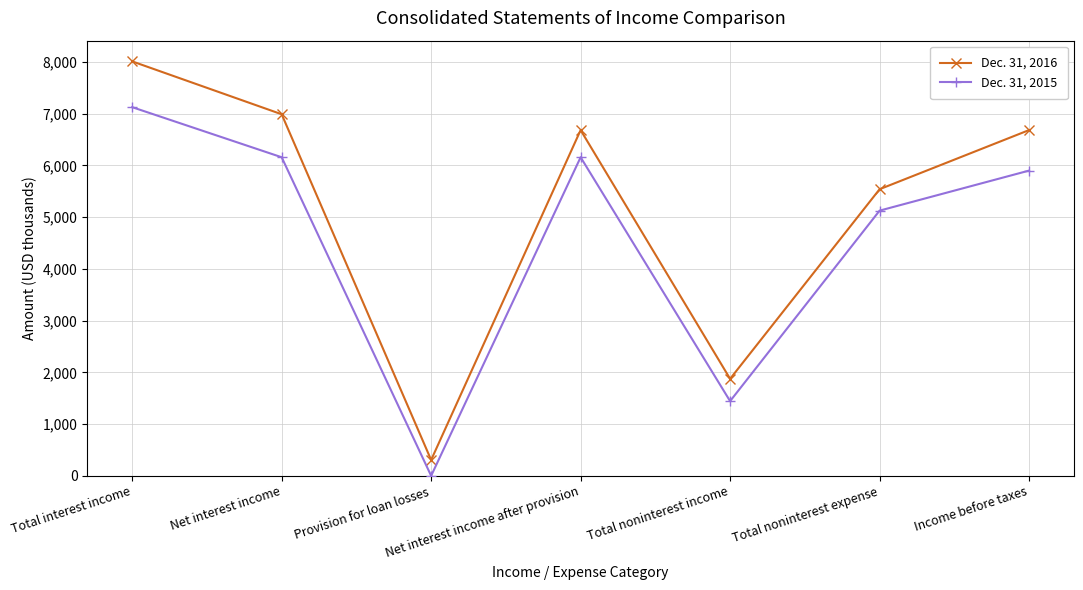

What is the sum of the Dec. 31, 2016 values at Total interest income and Total noninterest income?

9886